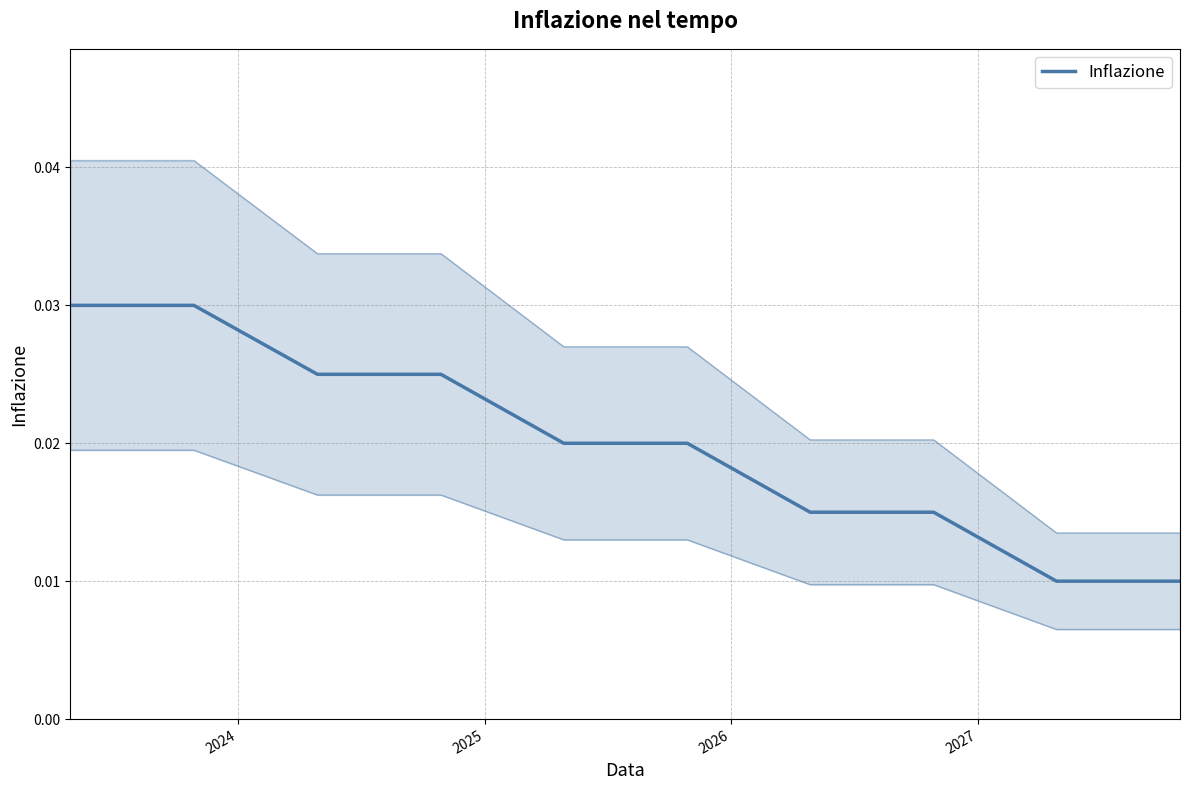

True or false: the data shows 0.0 at 8.

False